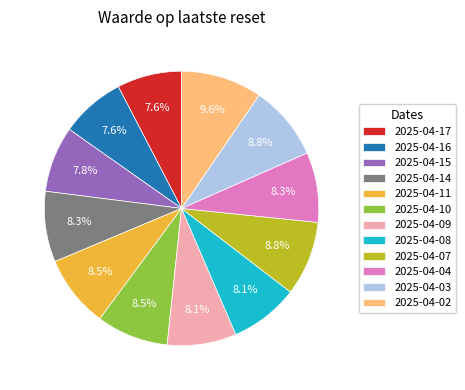

Which category has the biggest portion of the pie?

2025-04-02